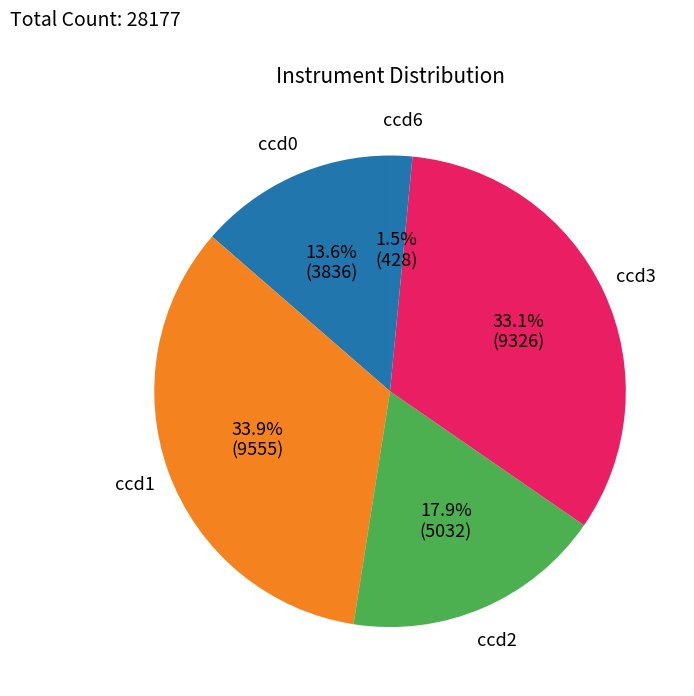

Is there a majority slice in this chart?

No